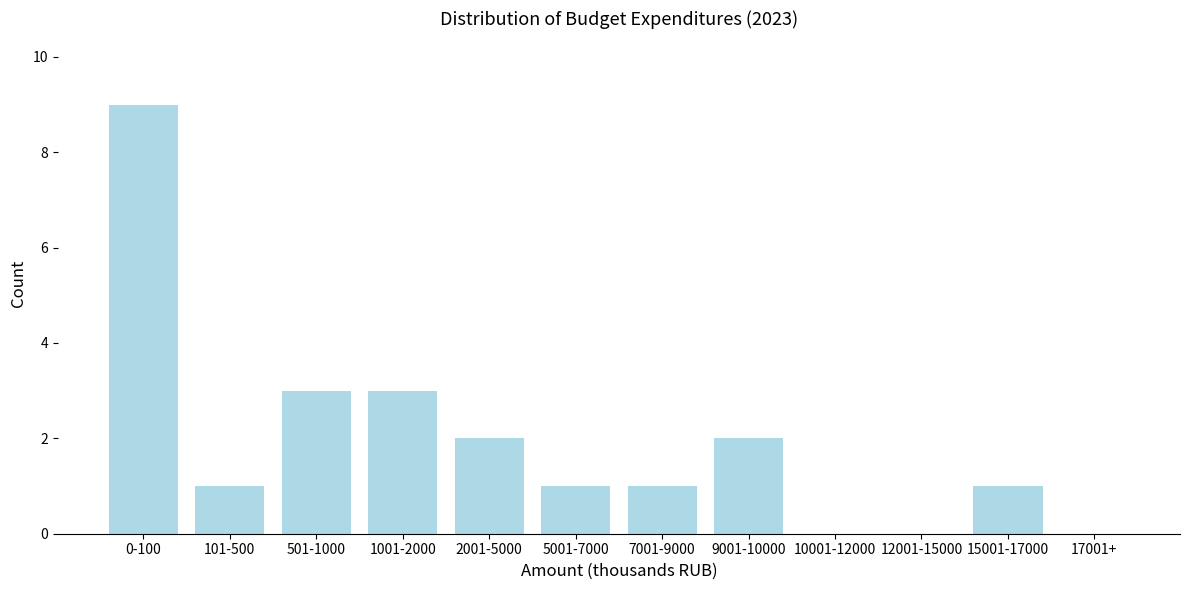

Reading left to right, transcribe all the data shown in this chart.

0-100=9	101-500=1	501-1000=3	1001-2000=3	2001-5000=2	5001-7000=1	7001-9000=1	9001-10000=2	10001-12000=0	12001-15000=0	15001-17000=1	17001+=0